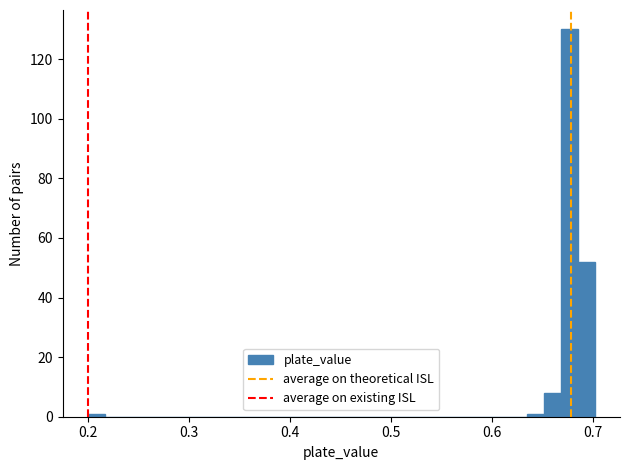

Read against the x-axis, roughly where is the centre of the tallest bar?

0.68